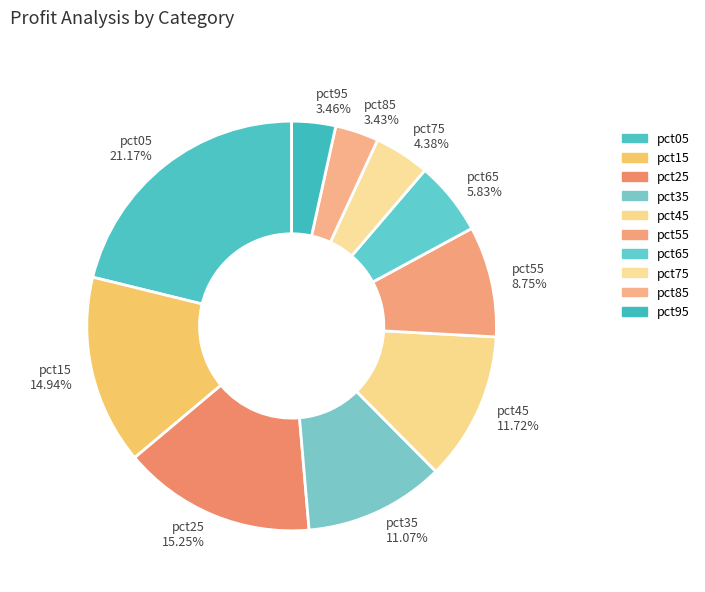

To the nearest percent, what portion does pct55 represent?

9%